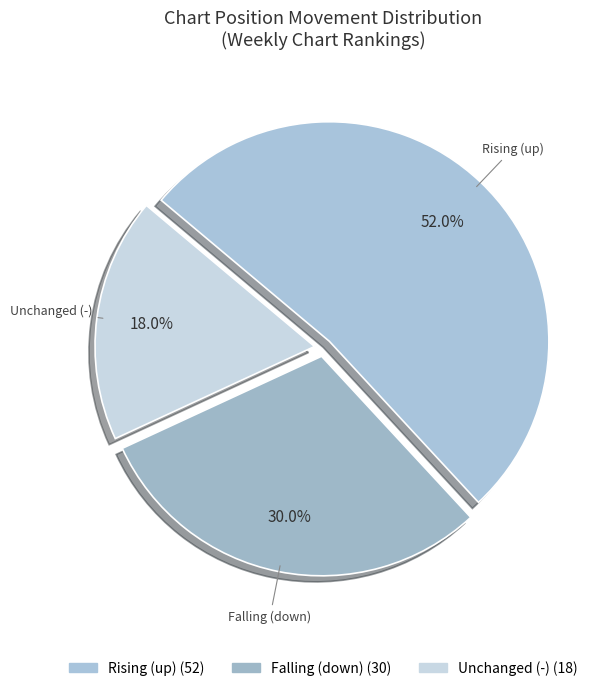

Which slice is the smallest?

-